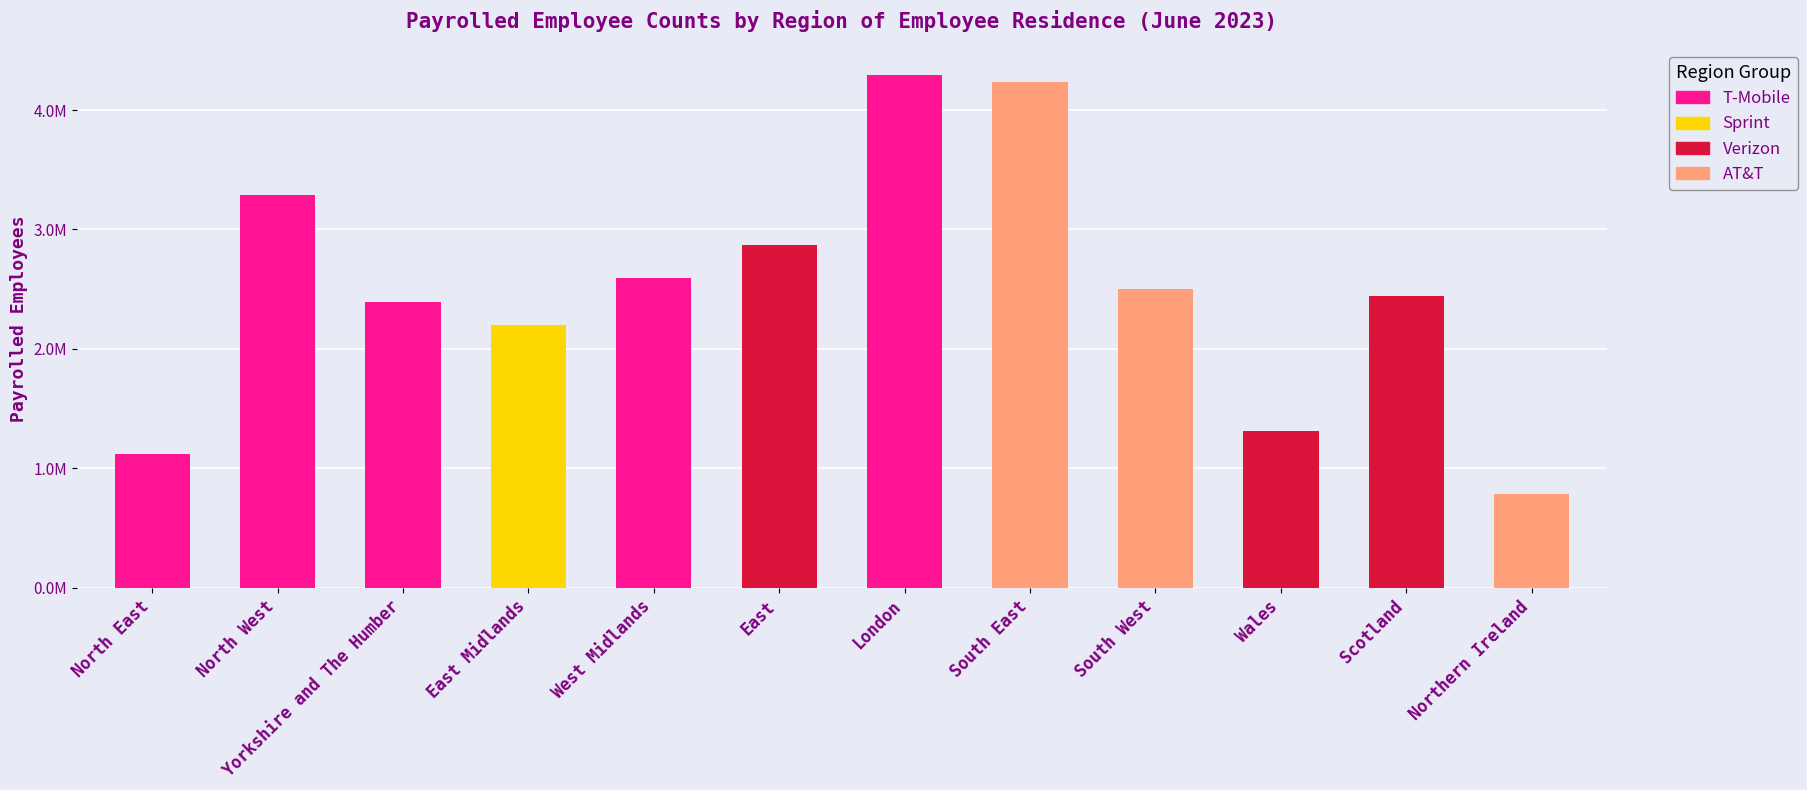

Which category has the lowest value across all series?

Northern Ireland